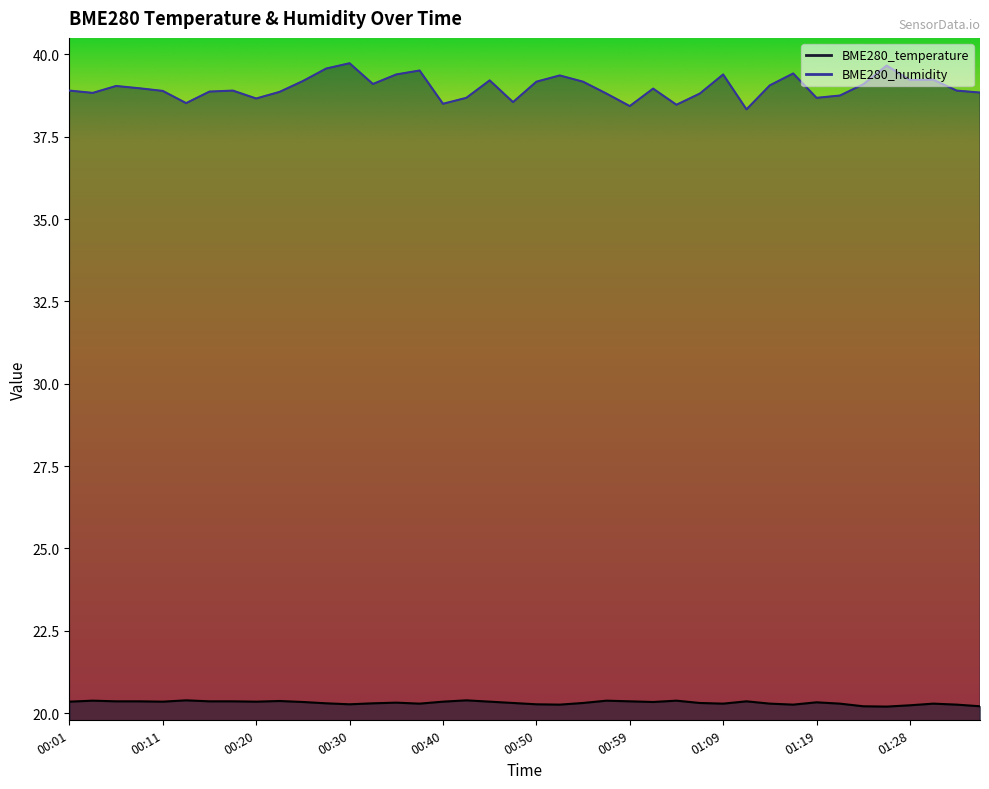

What is the label of the 27th point from the right?

00:33